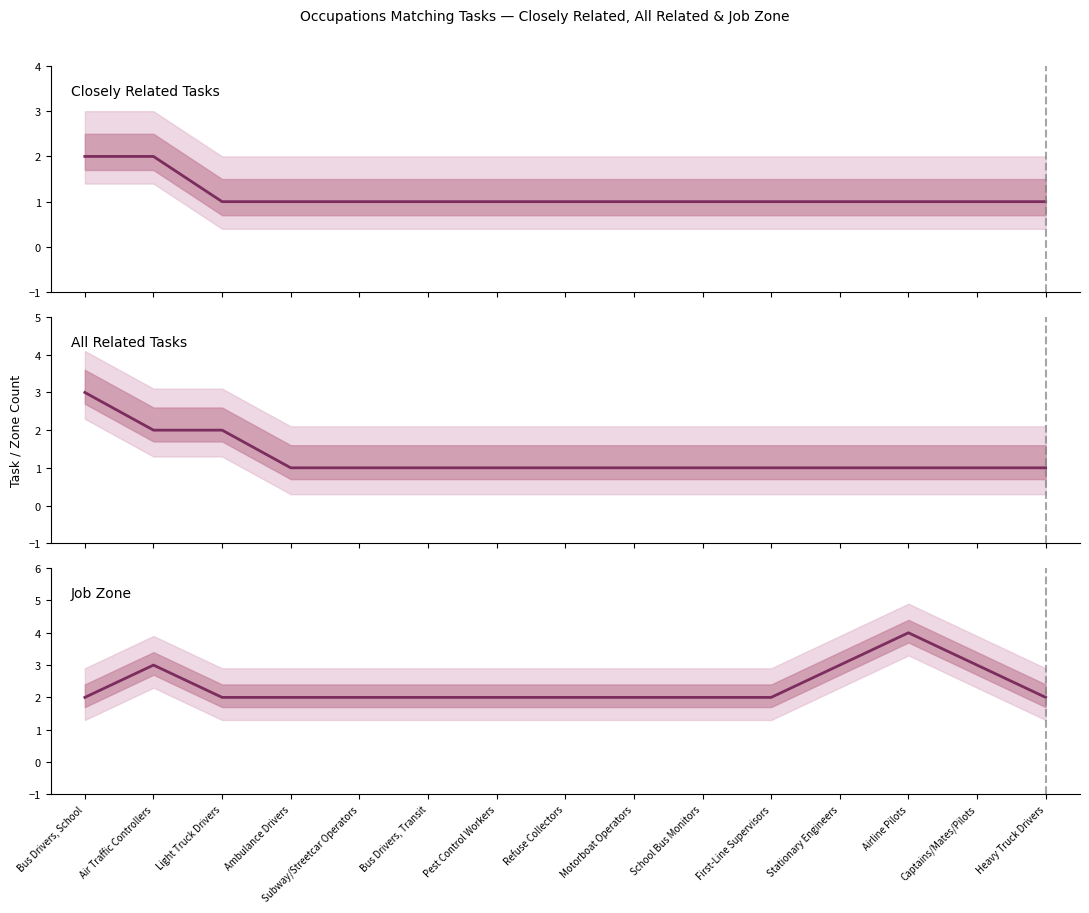

At which category is the sum across all series the highest?

Bus Drivers, School